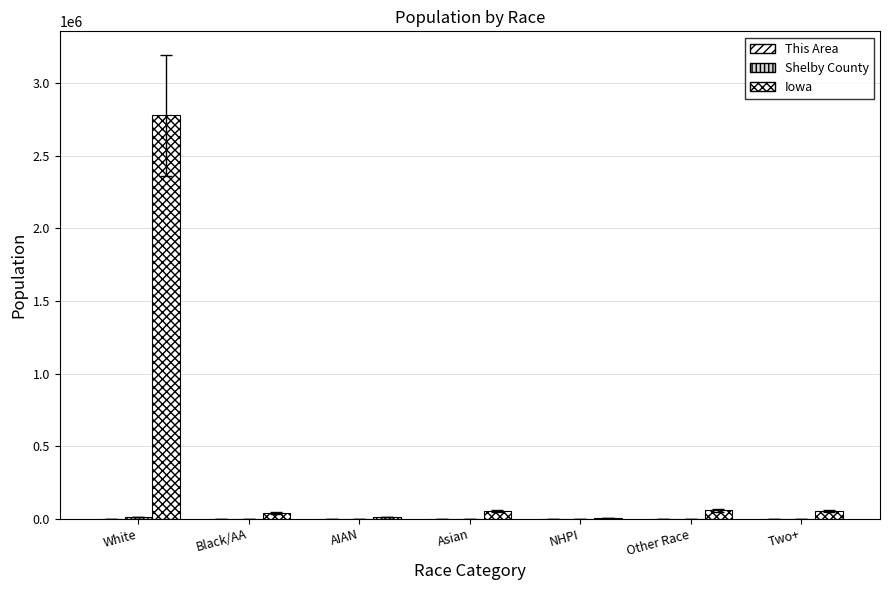

How many groups of bars are there?

7